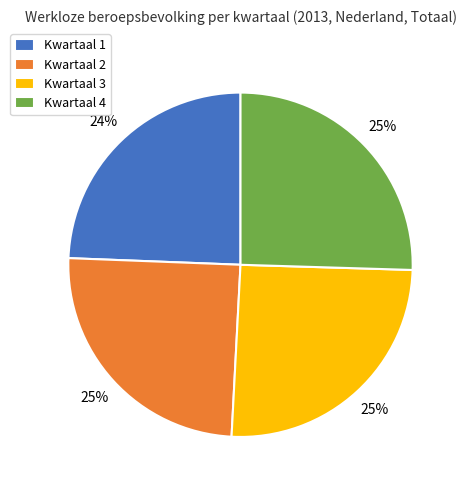

Count the number of slices in the pie.

4